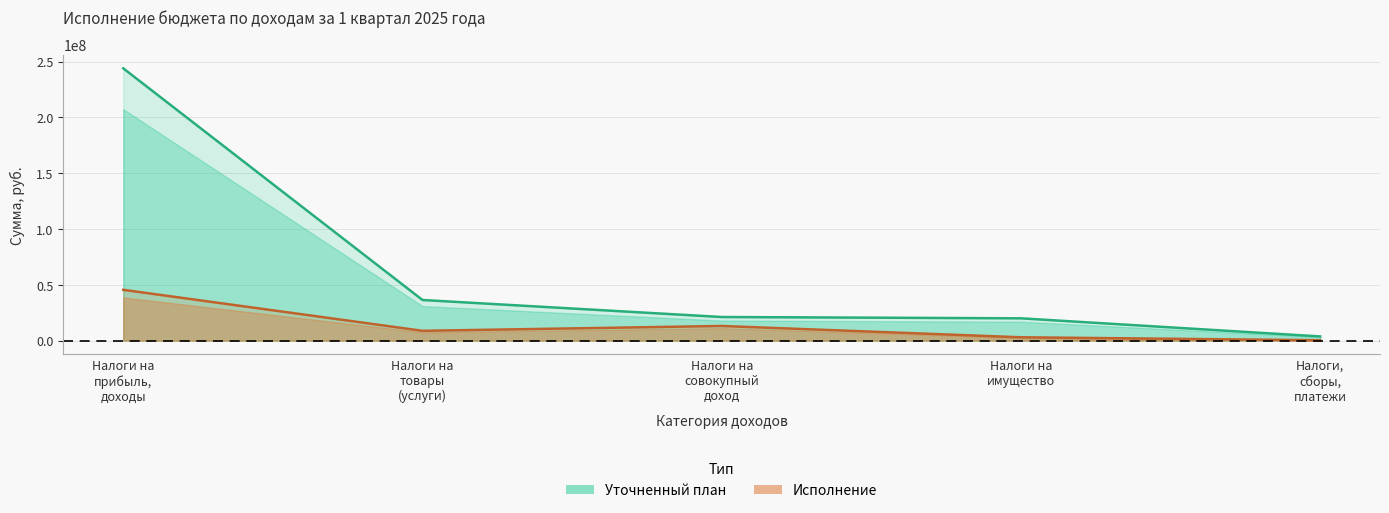

Is it true that Исполнение equals 1044706.6 at Налоги на имущество?

False